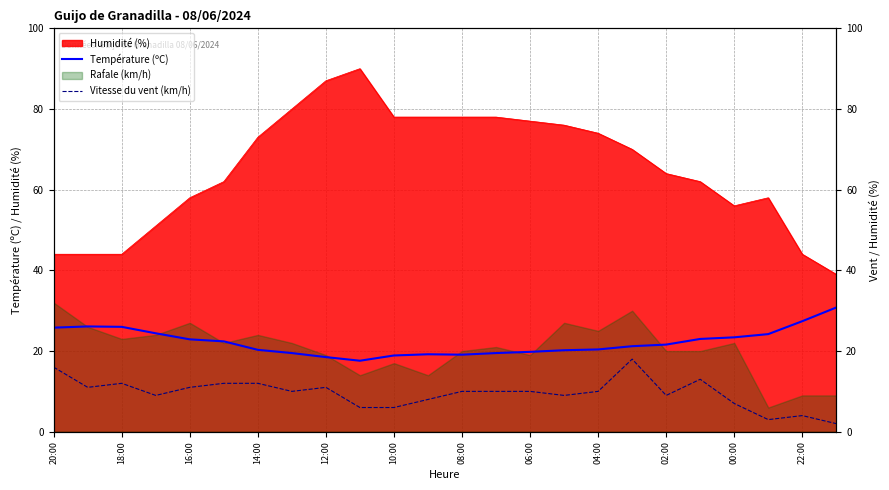

What is the difference between the maximum and minimum values in the Vitesse du vent (km/h) series?

16.0